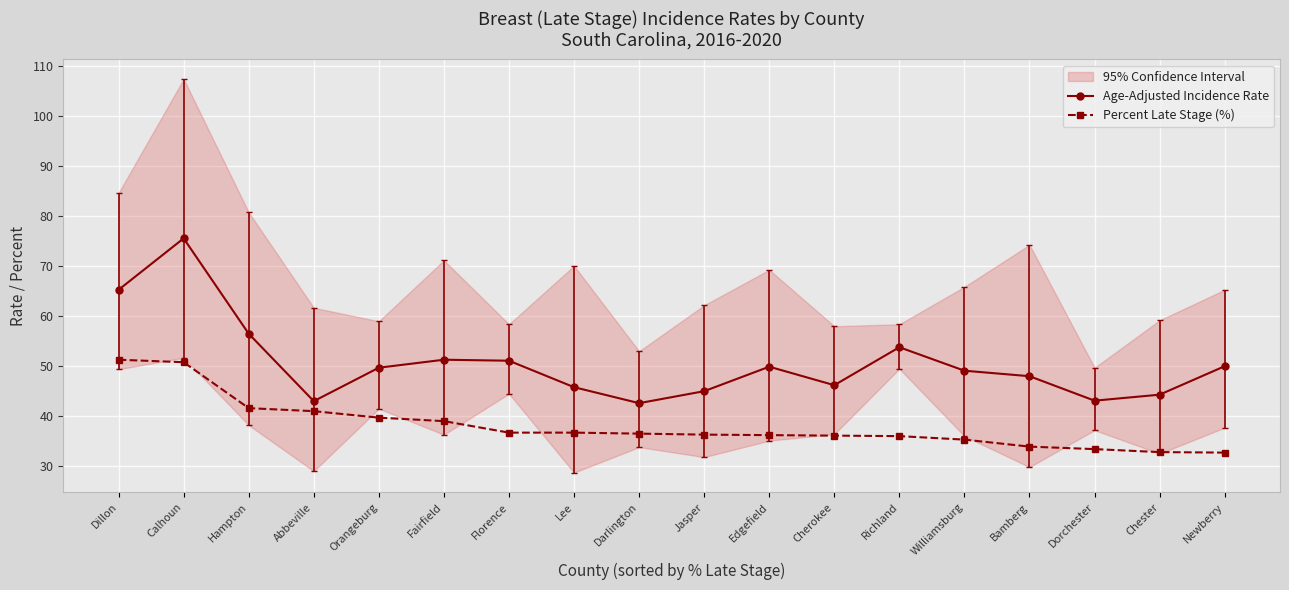

True or false: Age-Adjusted Incidence Rate and Percent Late Stage (%) cross at least once.

False